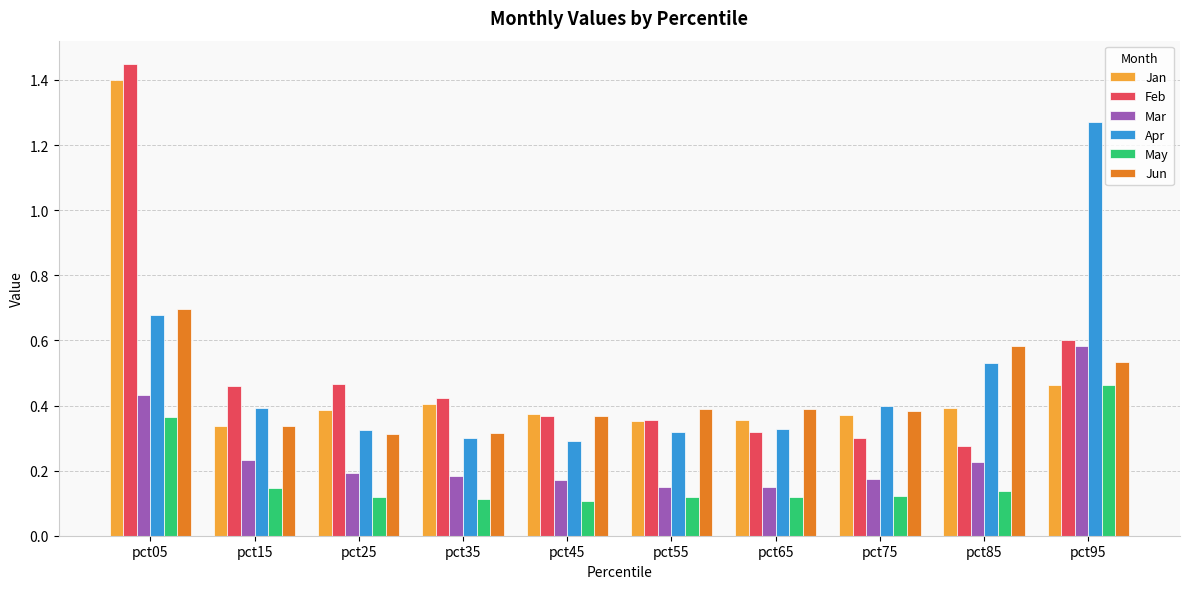

The Apr series shows 0.1 at pct25. True or false?

False